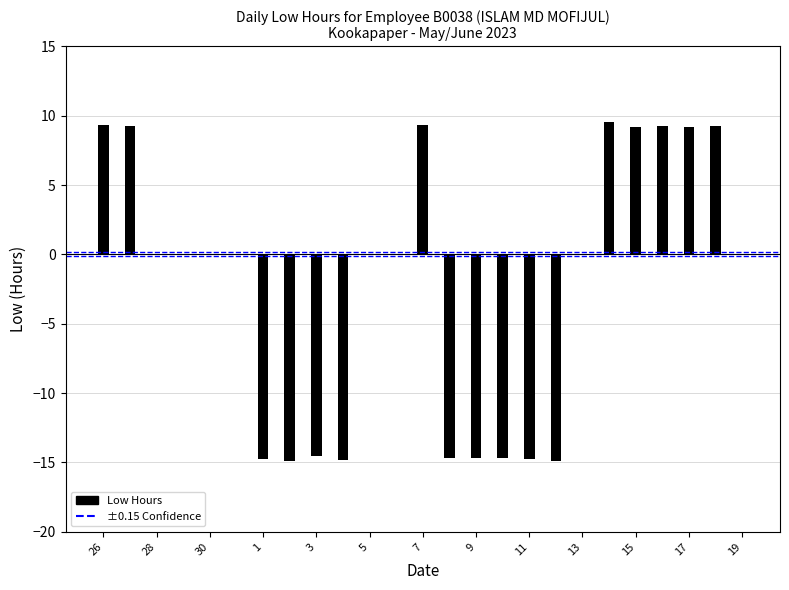

Are the bars grouped side by side (vs. stacked)?

Yes